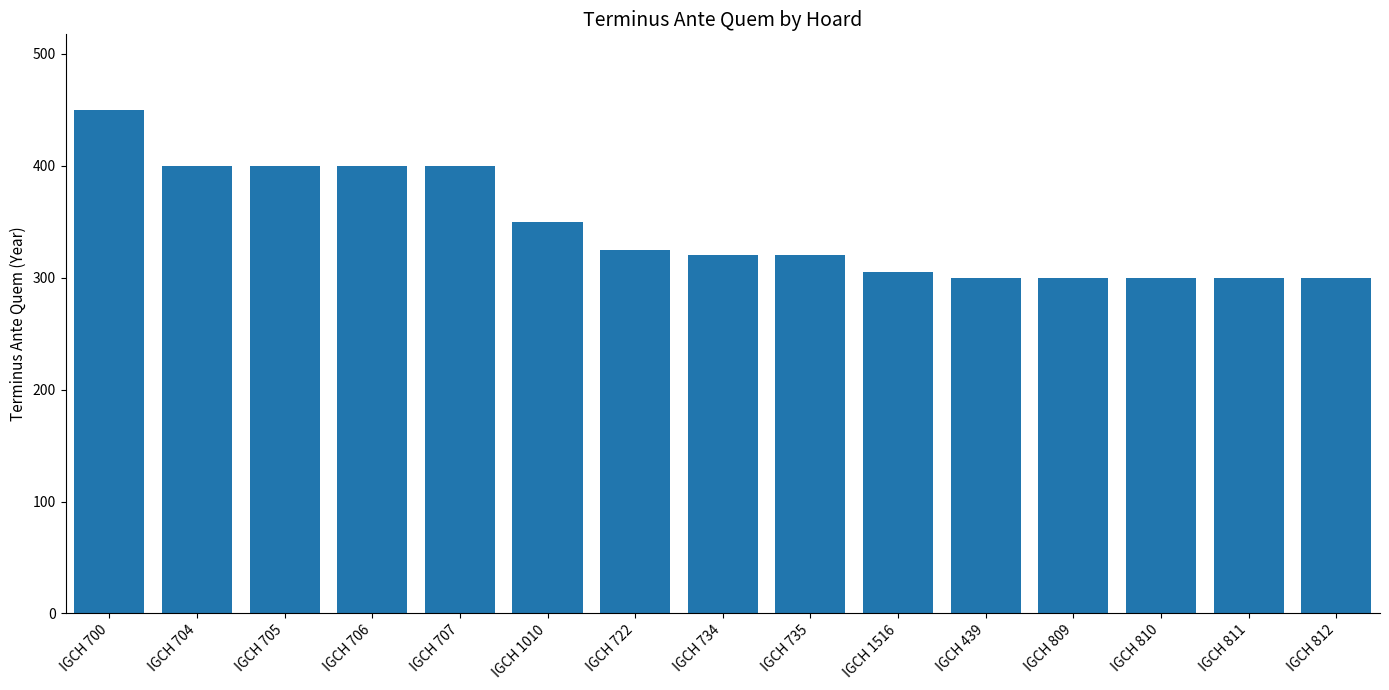

What is the value of the 8th bar from the left?

320